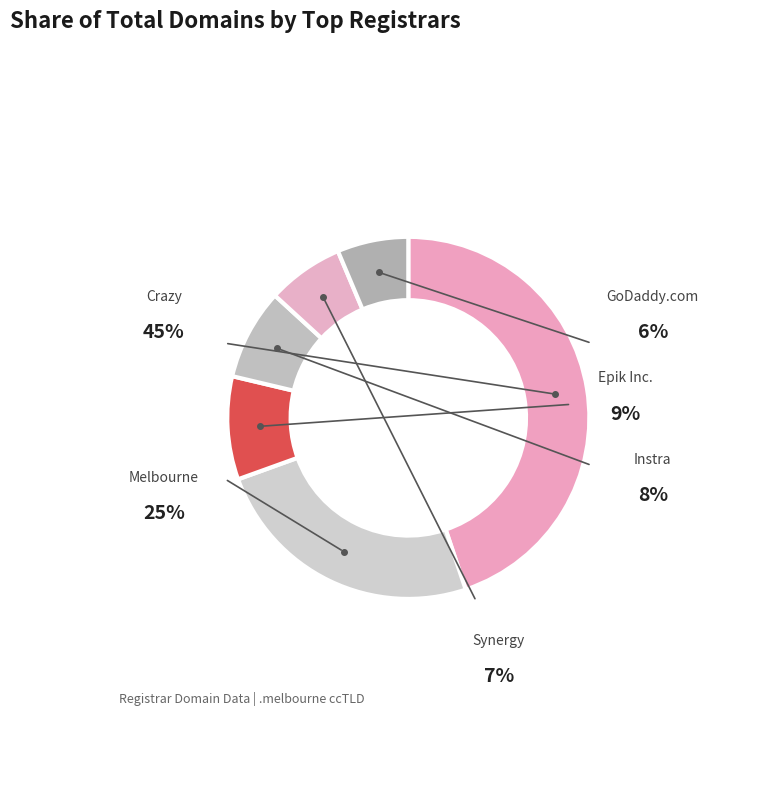

How many slices are in this pie chart?

6